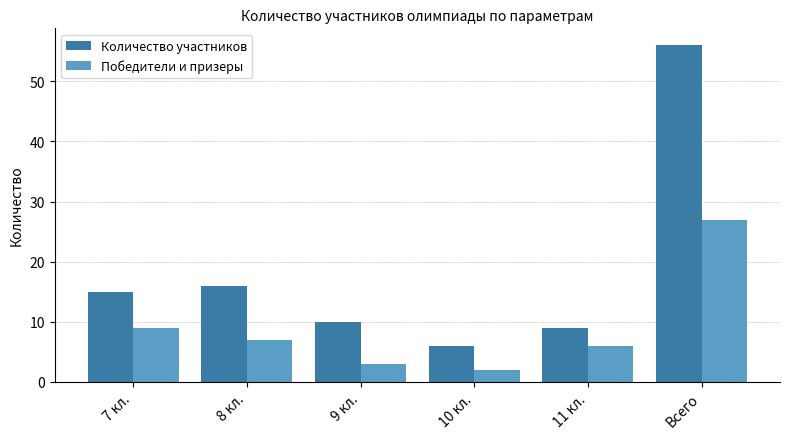

Where is Количество участников nearest to the value 31?

8 кл.